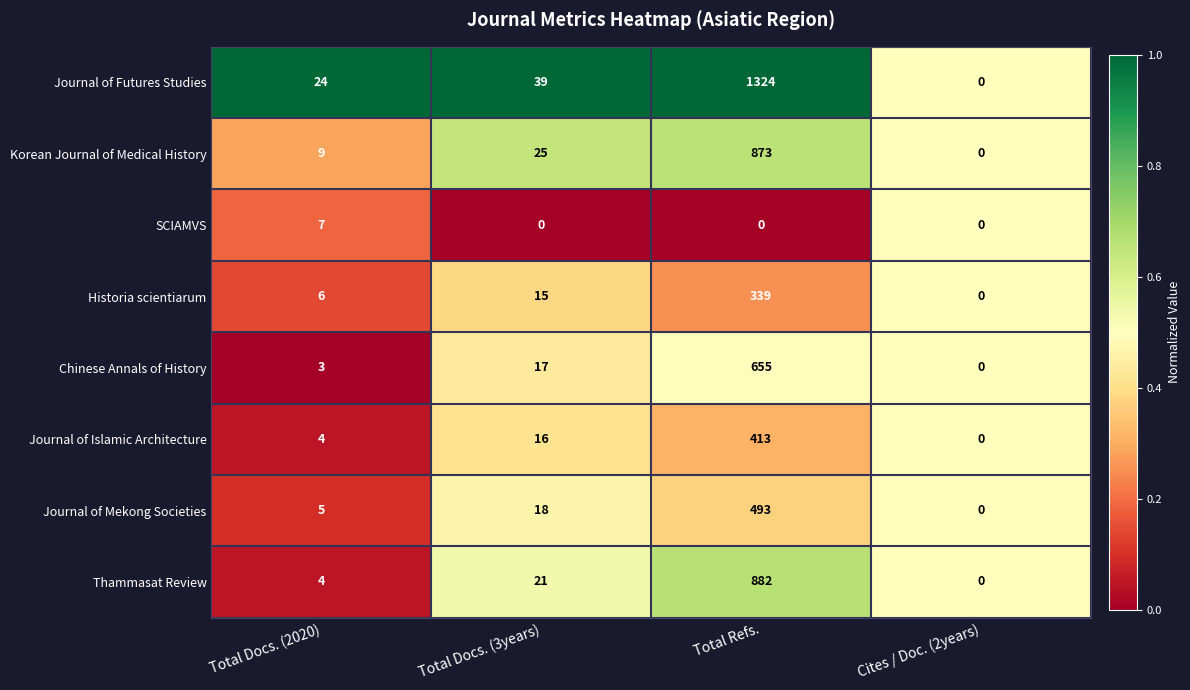

What is the difference between the Chinese Annals of History values at Cites / Doc. (2years) and Total Refs.?

655